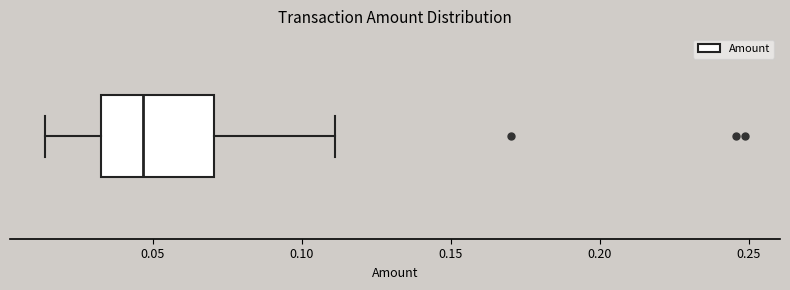

Read this box plot against the x-axis: the position of the median line, the range covered by the box, and the ends of both whiskers. The values are not printed on the chart, so give them approximately, as read against the axis.

median 0.045, box 0.035 to 0.070, whiskers 0.015 to 0.110